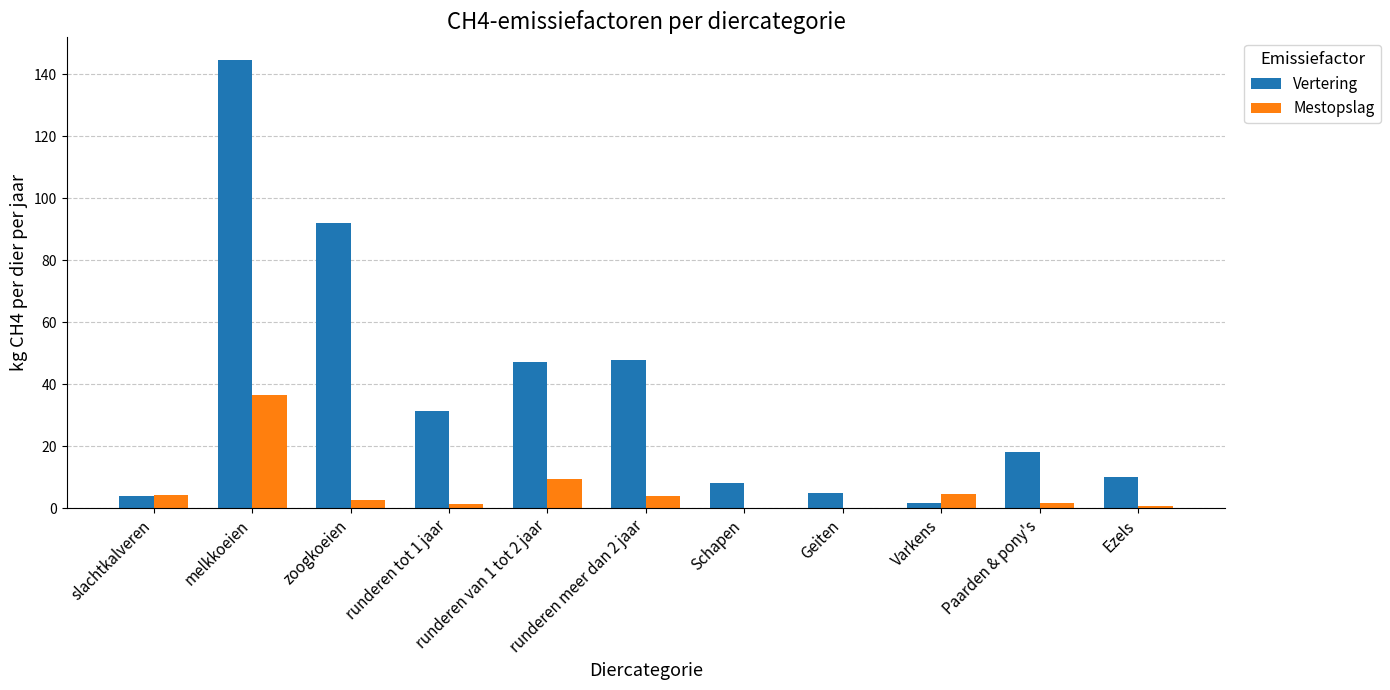

What is the highest value of the Vertering series?

144.8